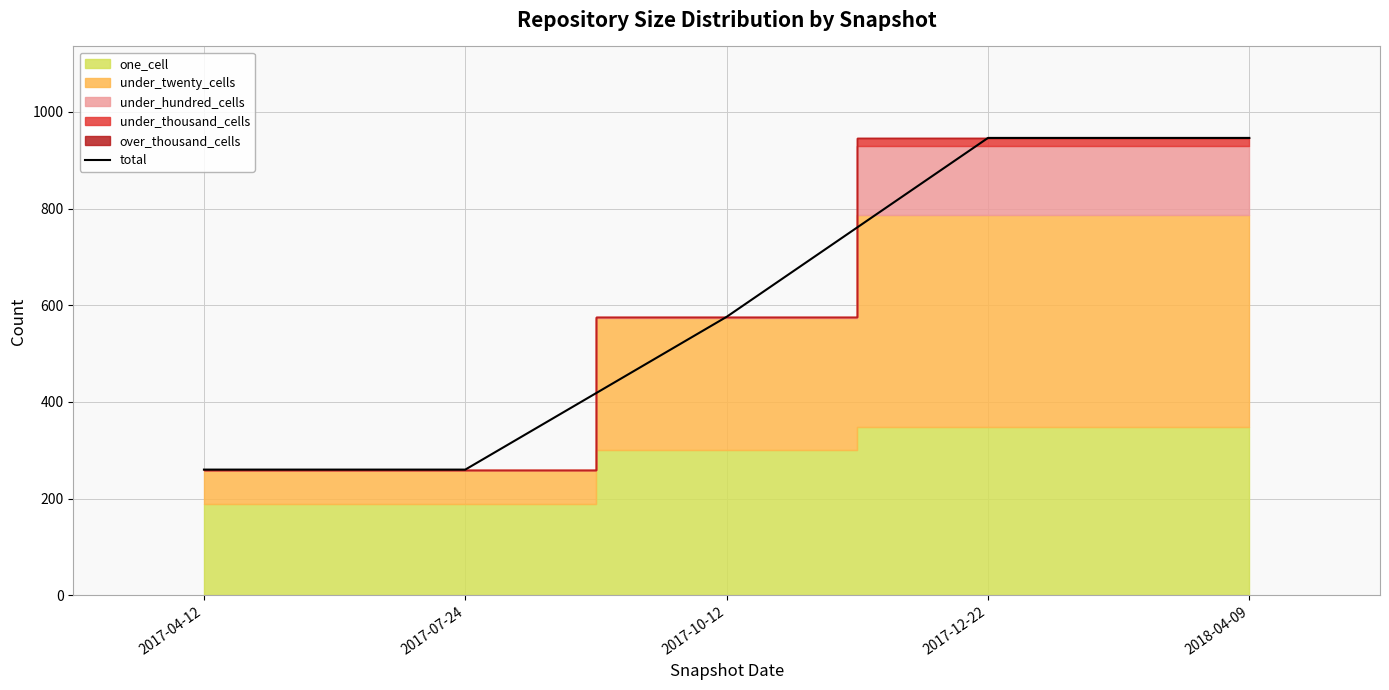

Count the values in the range 260 to 946.

5